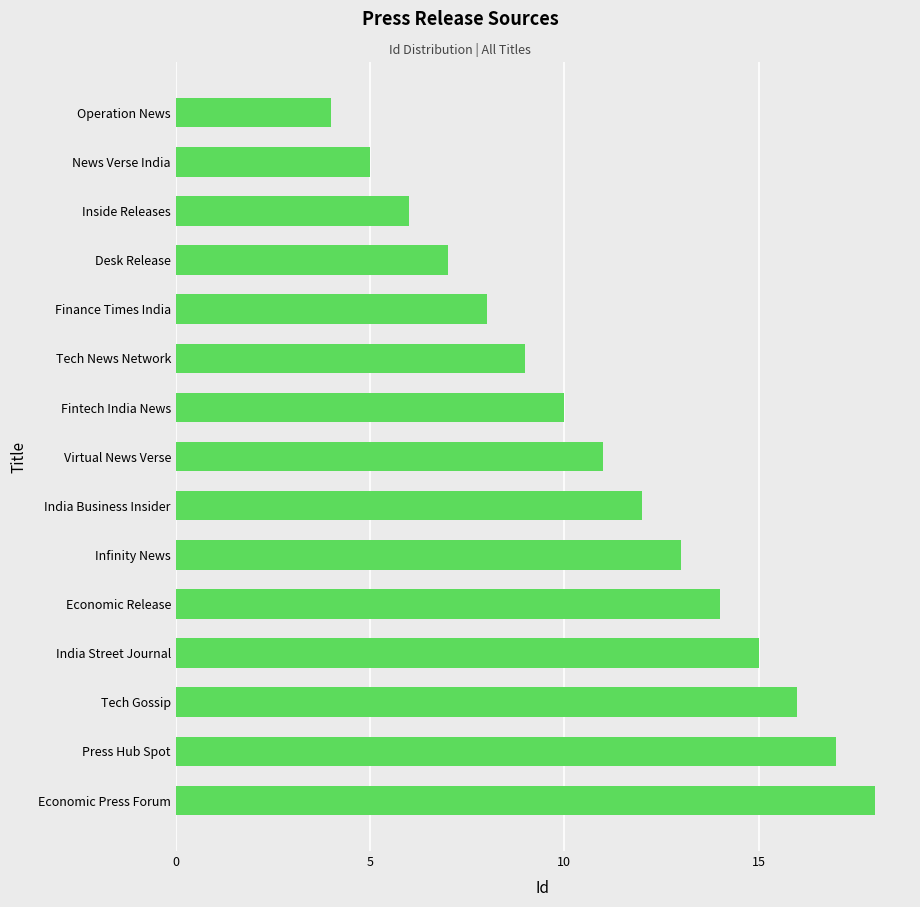

How many categories are shown in the chart?

15